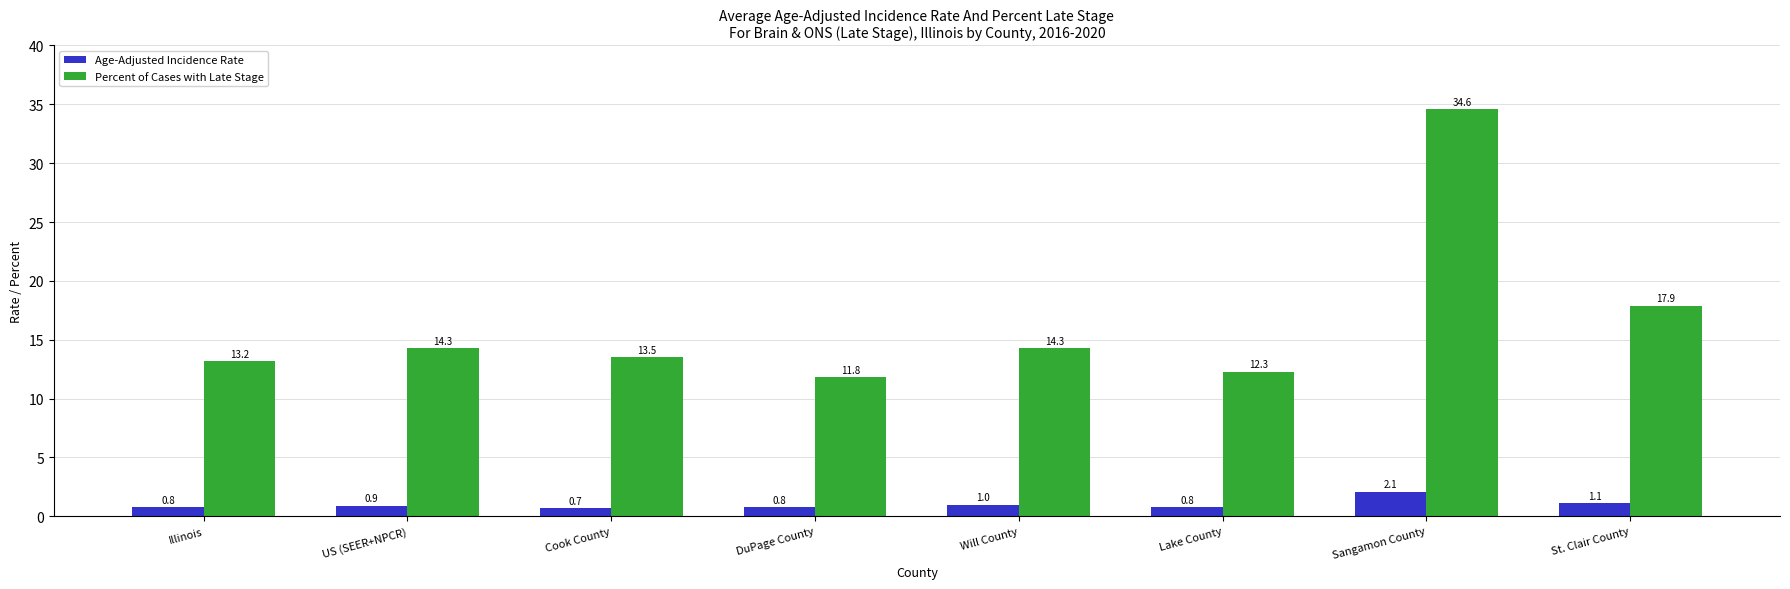

Is it true that Percent of Cases with Late Stage equals 14.3 at US (SEER+NPCR)?

True